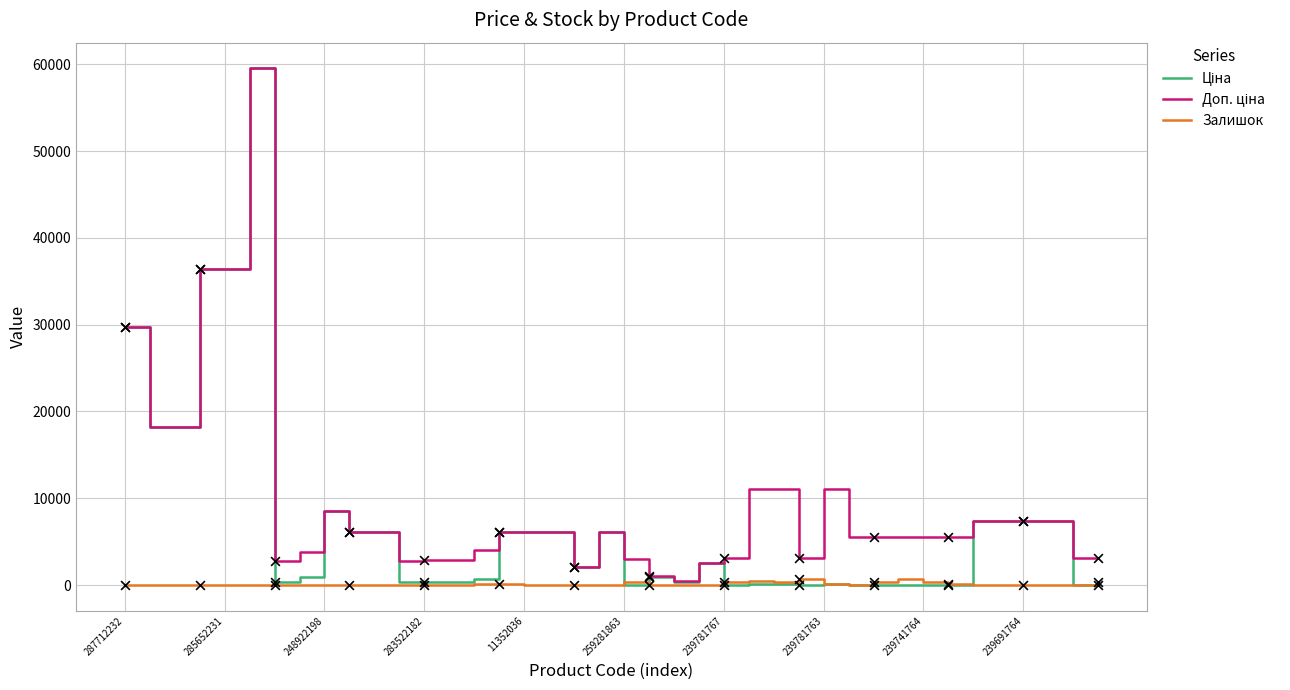

How many lines are shown in the chart?

3